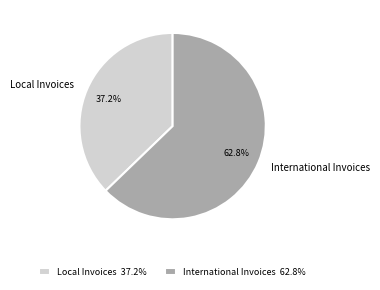

How many segments does this pie chart have?

2